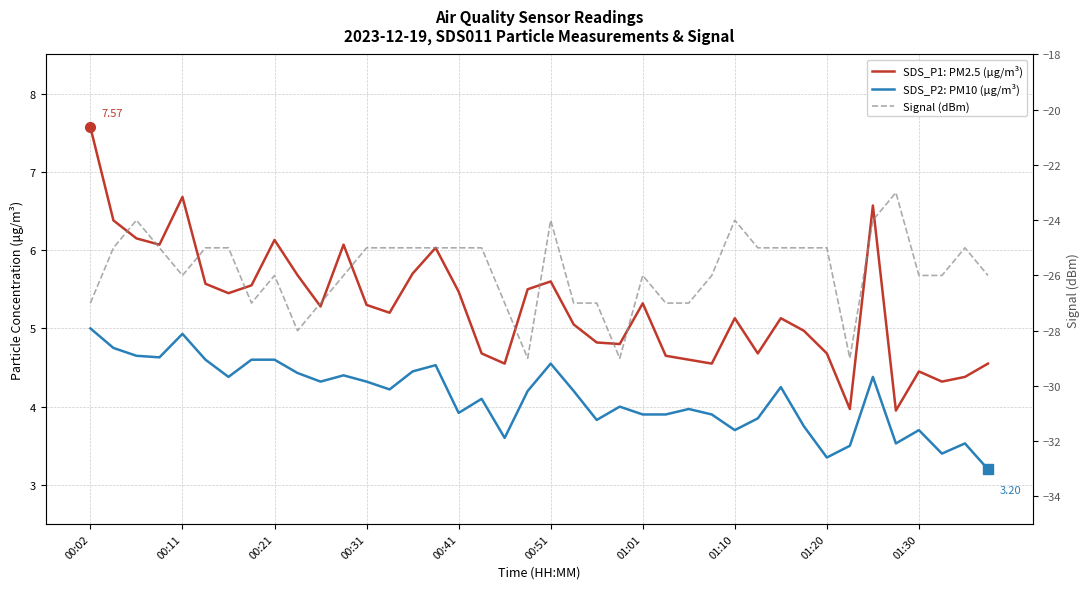

Rank the series by their maximum value, from lowest to highest.

Signal (dBm), SDS_P2: PM10 (µg/m³), SDS_P1: PM2.5 (µg/m³)